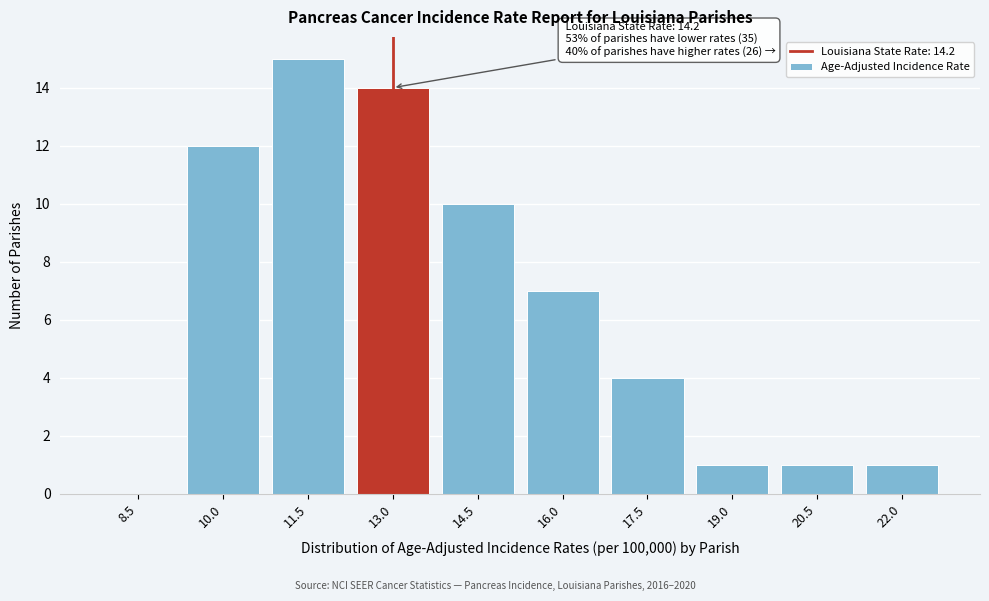

Reading left to right, what are all the values shown in this chart?

8.5=0	10.0=12	11.5=15	13.0=14	14.5=10	16.0=7	17.5=4	19.0=1	20.5=1	22.0=1